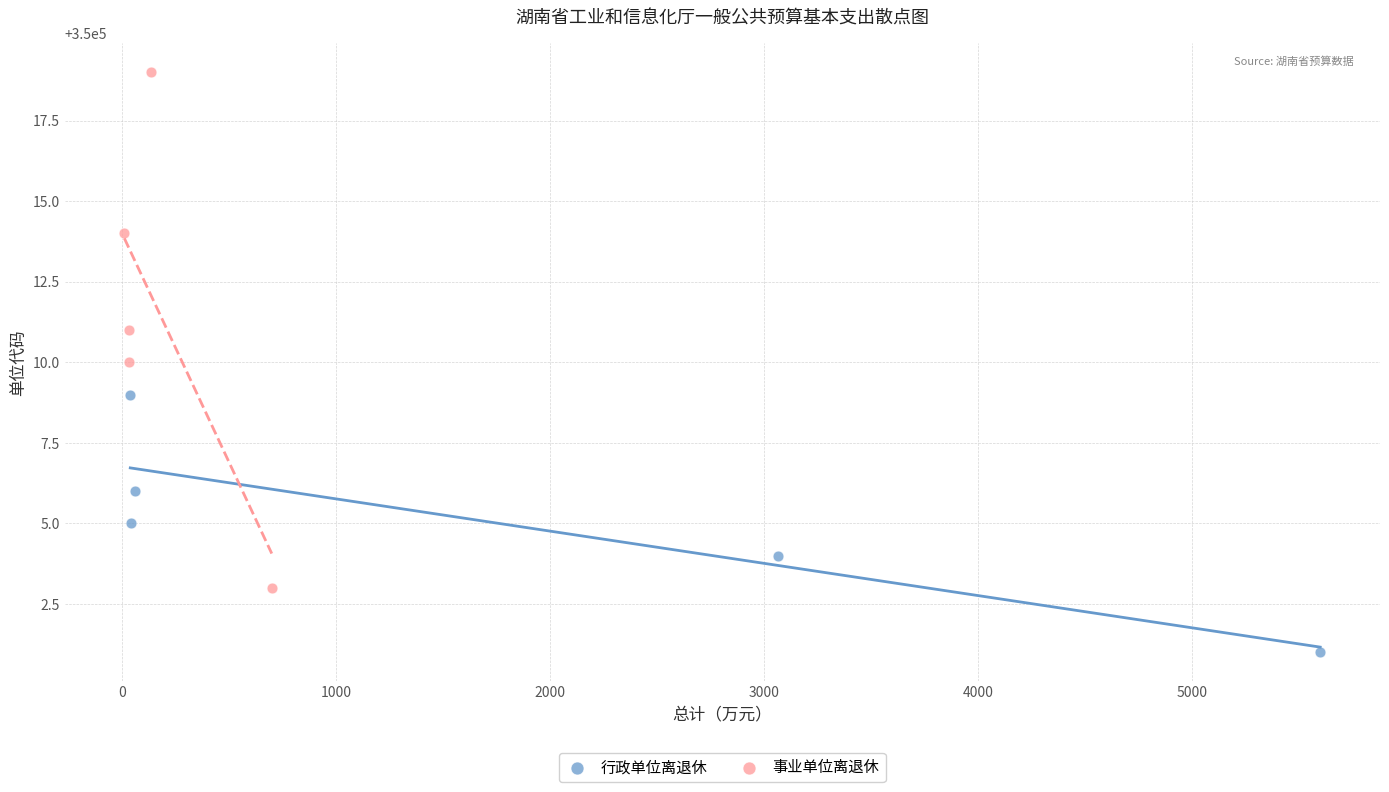

Which series reaches the minimum Y coordinate?

行政单位离退休